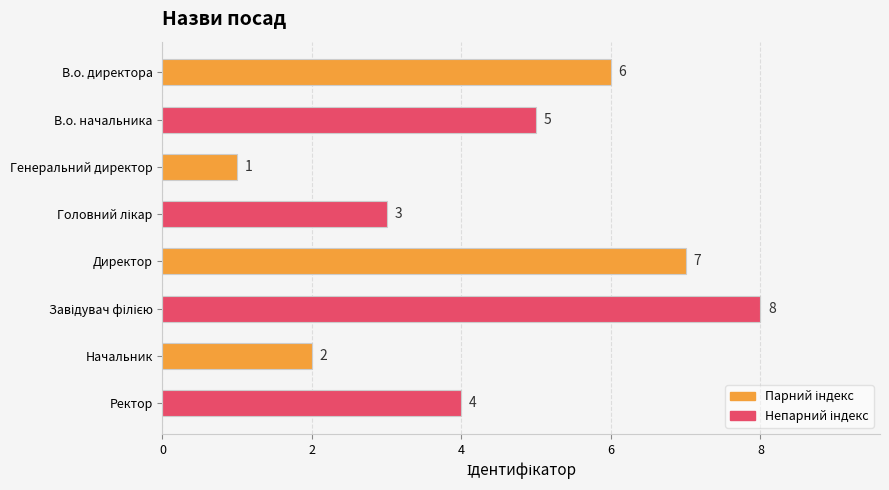

What is the smallest value displayed?

1